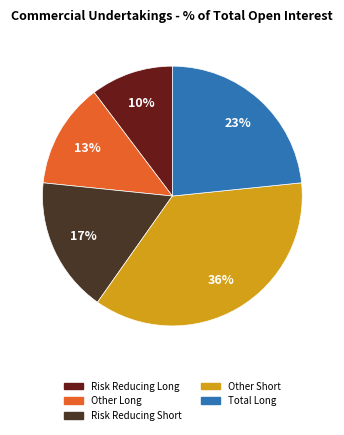

How many slices are in this pie chart?

5